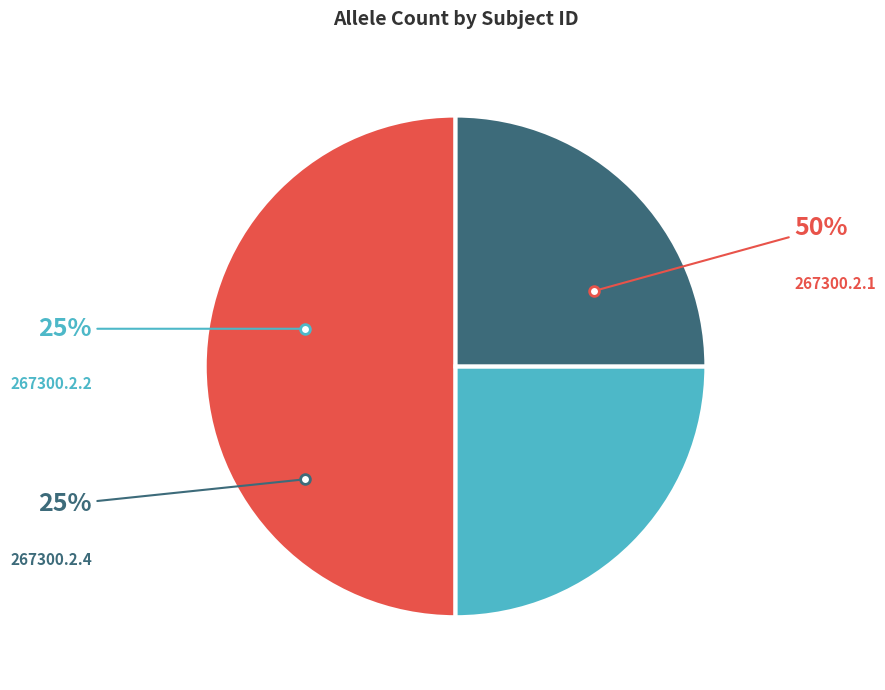

What percentage do 267300.2.2 and 267300.2.4 together represent?

50.0%